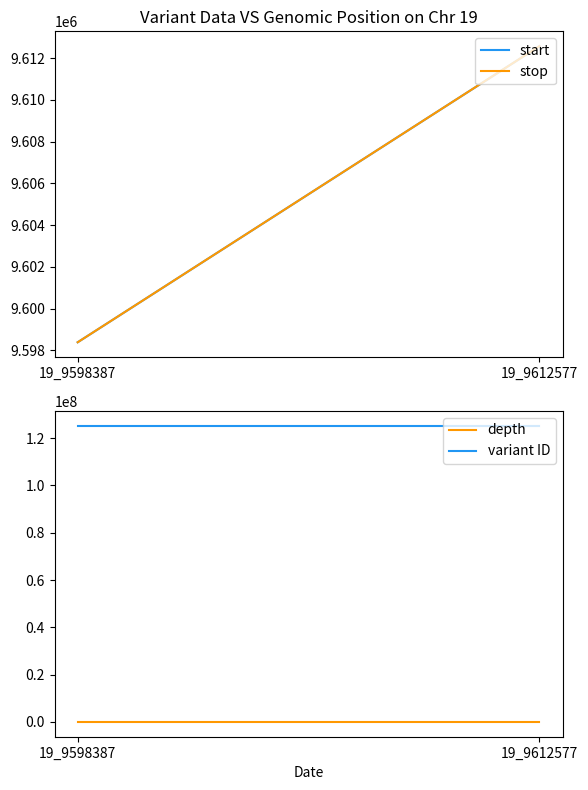

What is the difference between the highest and lowest values at 19_9612577?

125253084